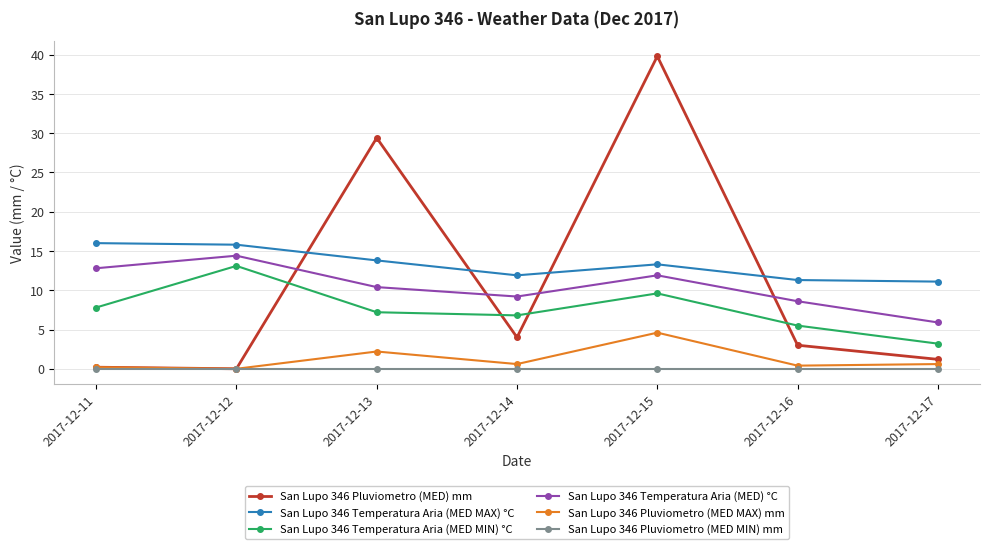

At how many categories does at least one series exceed 29?

2